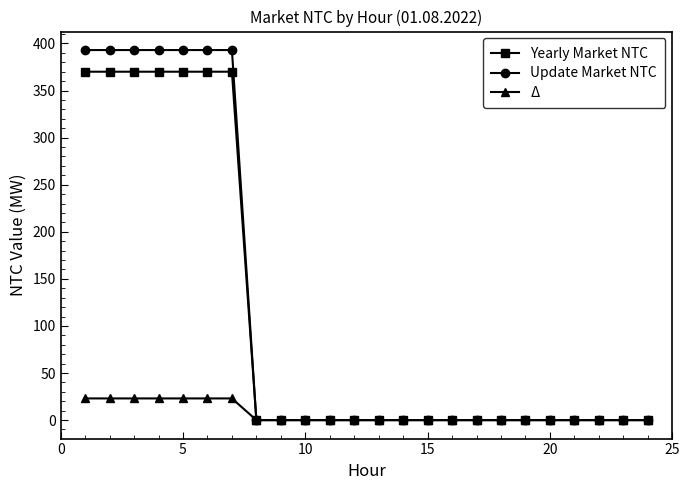

Which series has the largest total across all categories?

Update Market NTC